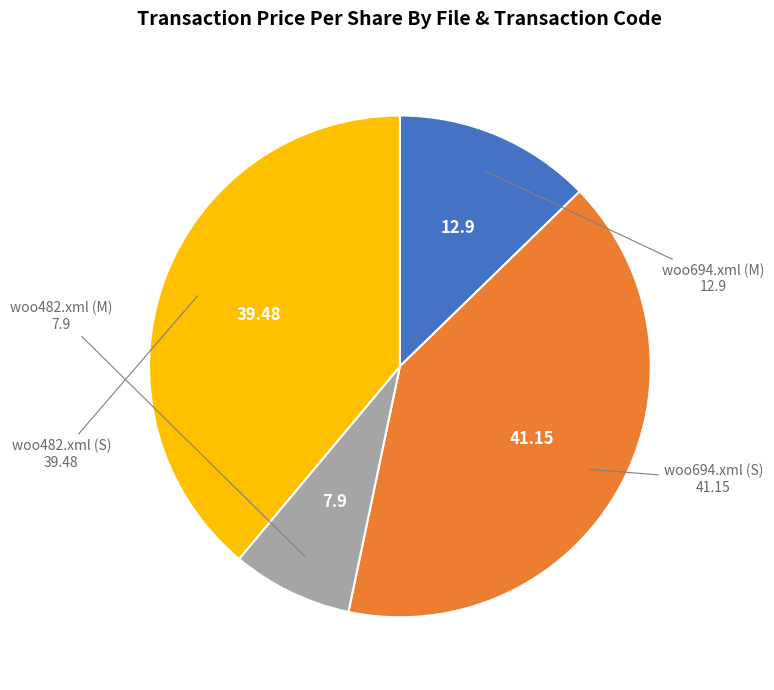

Is there any slice that represents more than half of the pie?

No